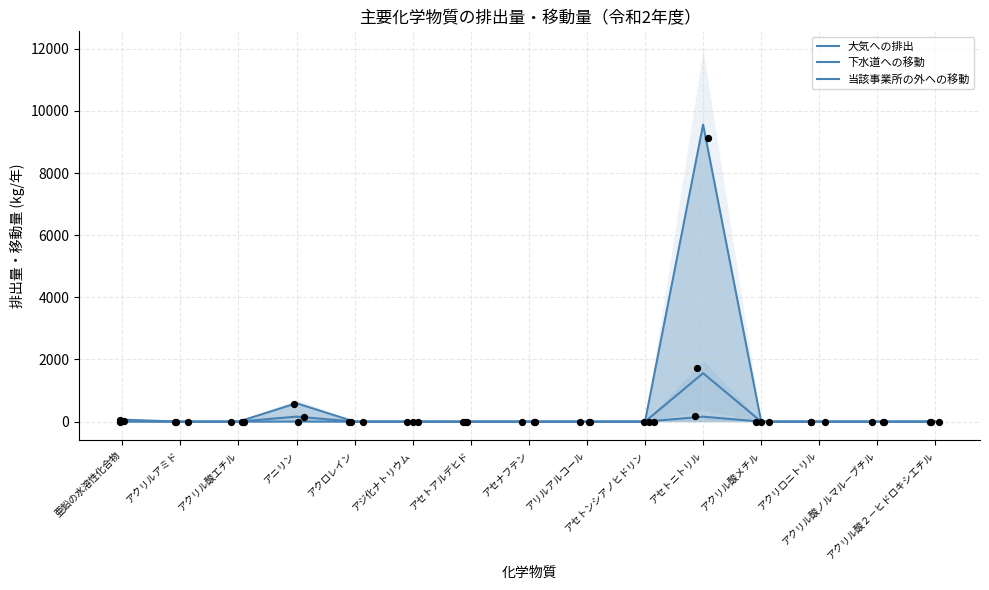

Which series has the largest total across all categories?

当該事業所の外への移動